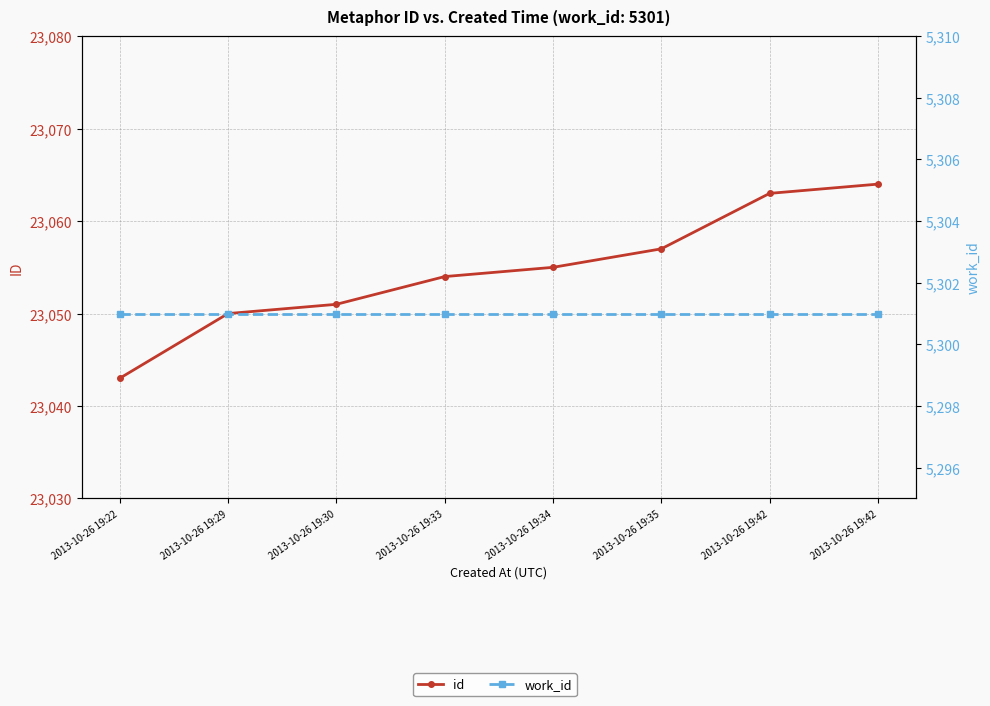

True or false: work_id and id cross at least once.

False